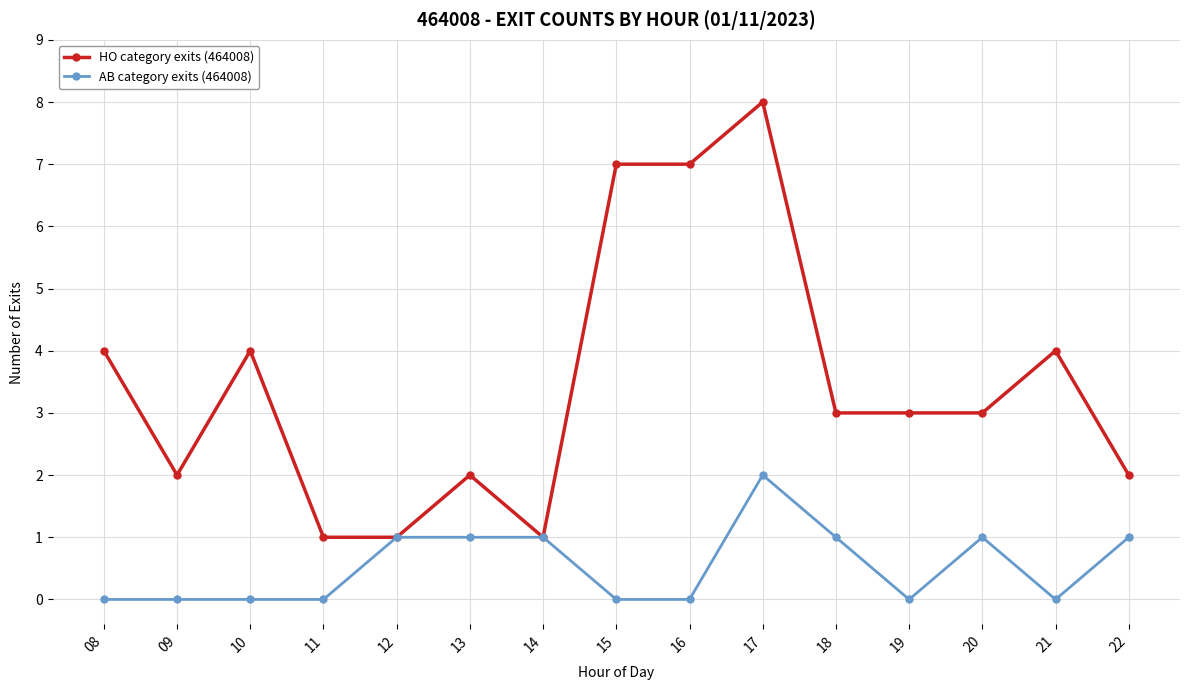

How many HO category exits (464008) values are between 2 and 4?

9